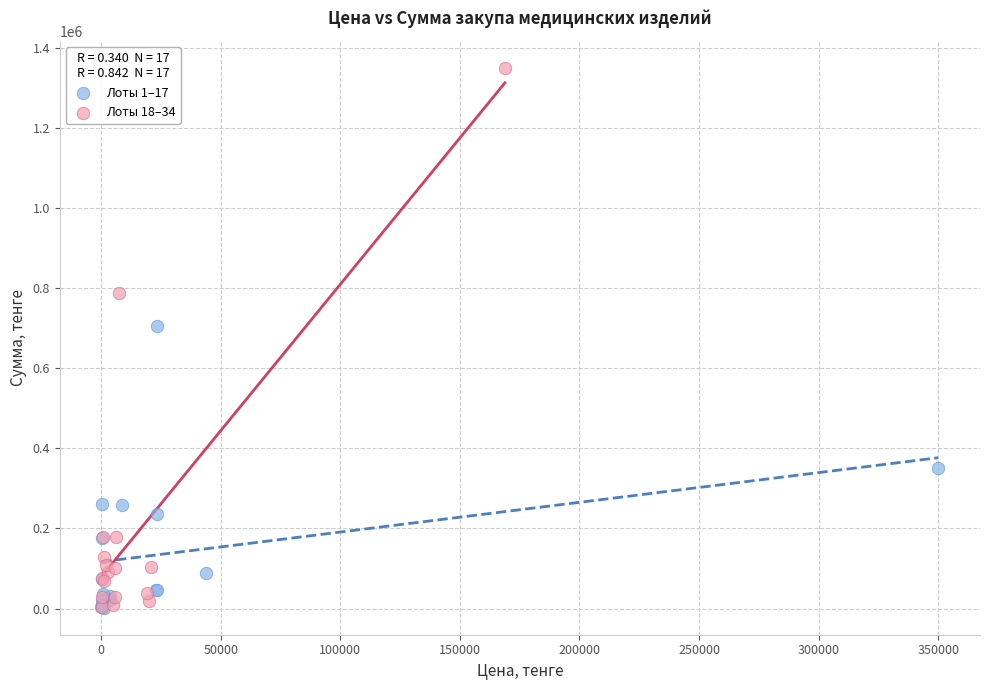

What are all the series names shown in the legend?

Лоты 1–17, Лоты 18–34